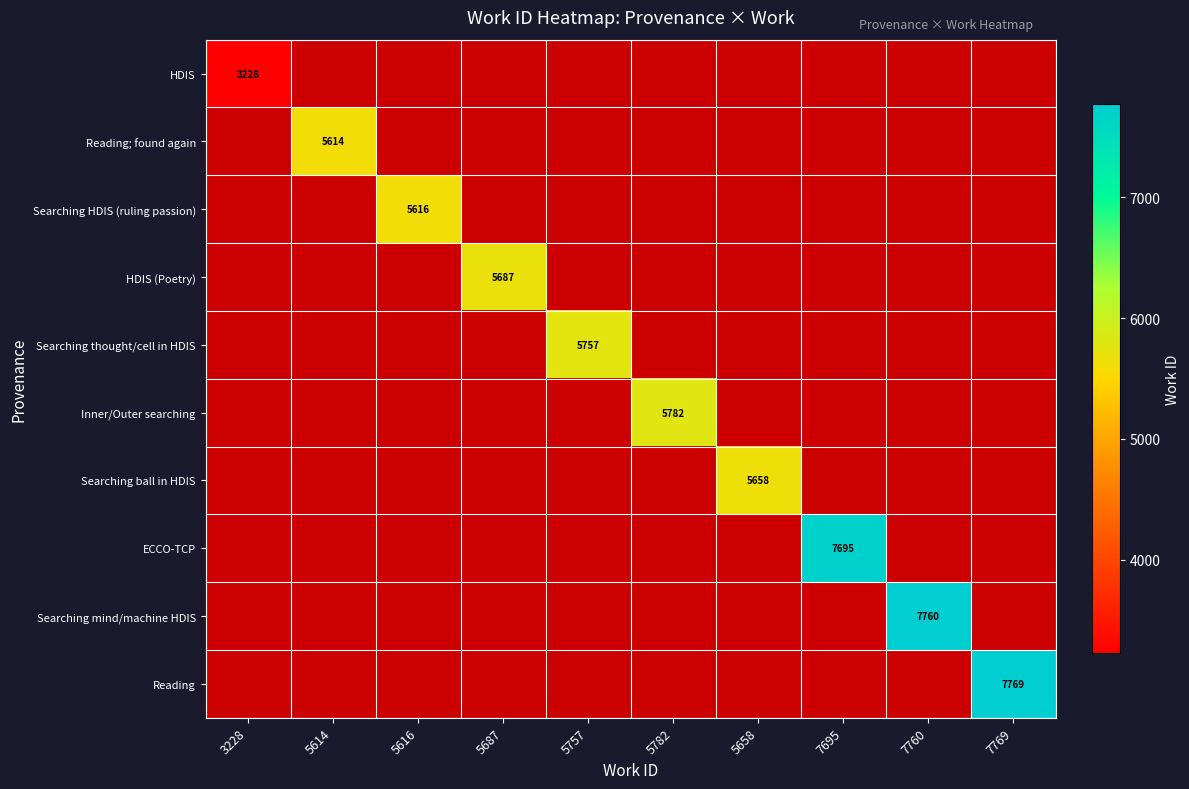

At how many categories does at least one series exceed 3302?

9